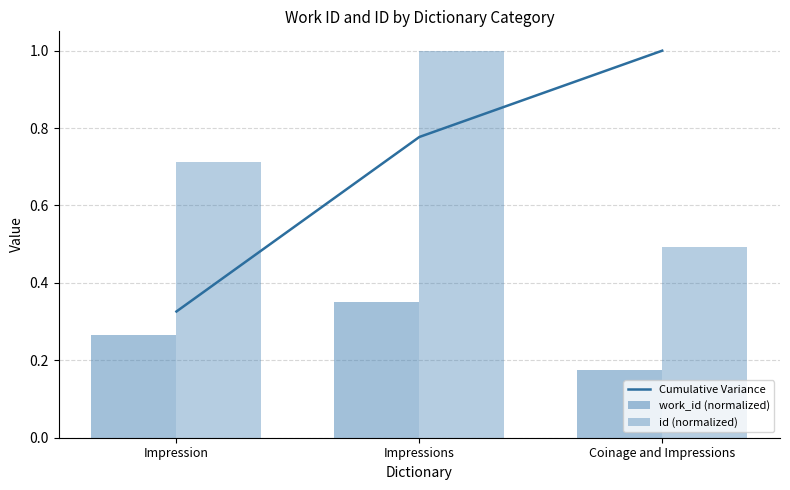

Rank the series by their maximum value, from highest to lowest.

Cumulative Variance, id (normalized), work_id (normalized)